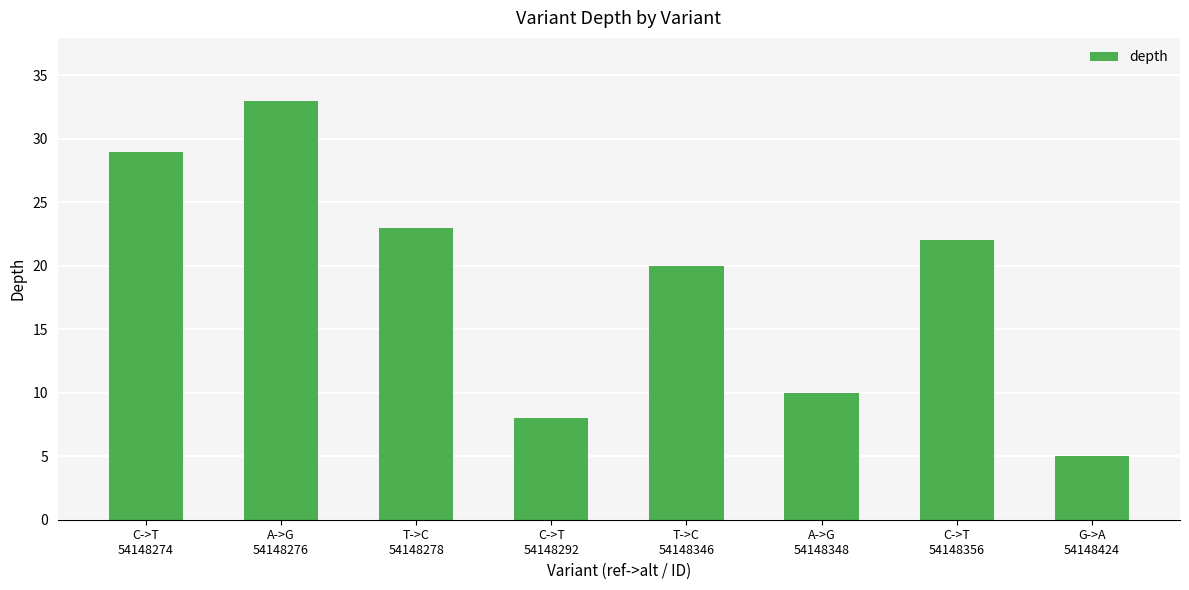

What is the average value?

19